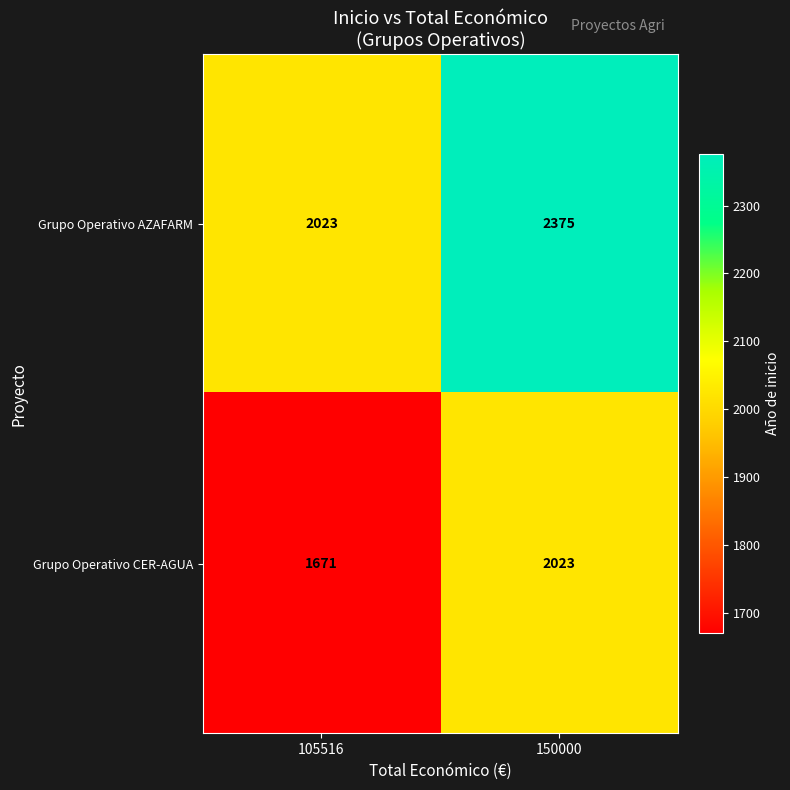

Is it true that Grupo Operativo AZAFARM equals 3561 at 105516?

False